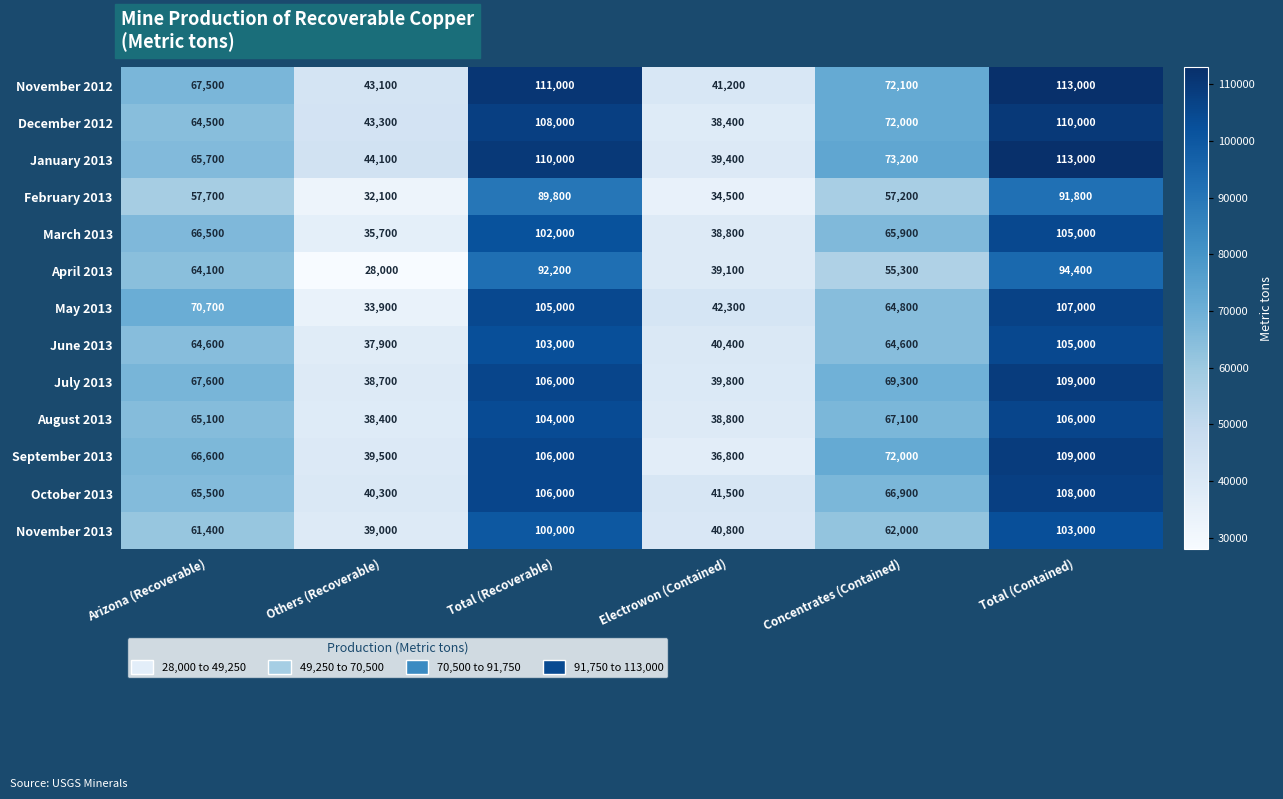

At which category is the sum across all series the highest?

Total (Contained)